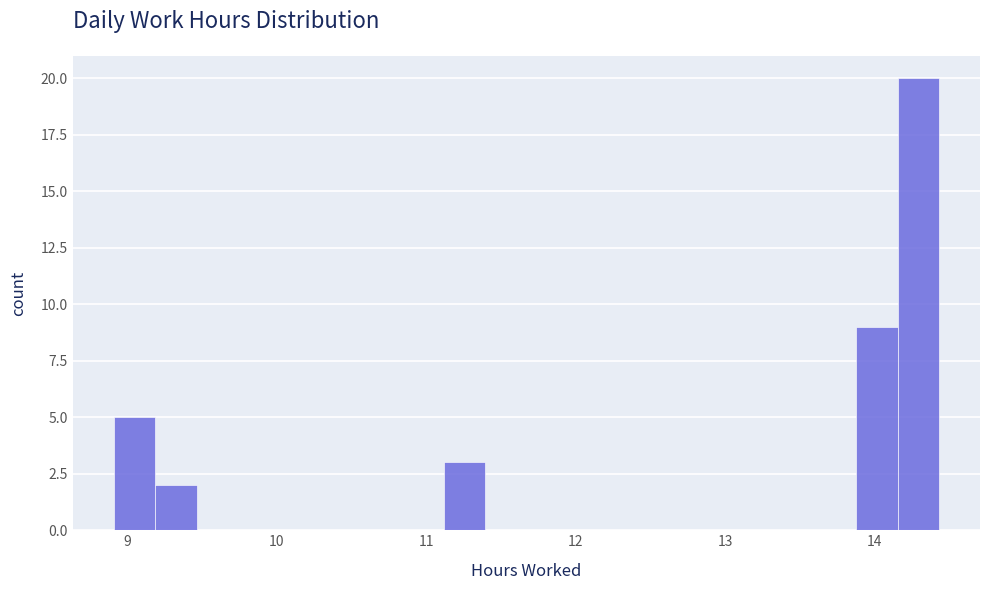

Around what value on the x-axis is the tallest bar? Give the approximate position of its centre, as read against the axis.

14.3